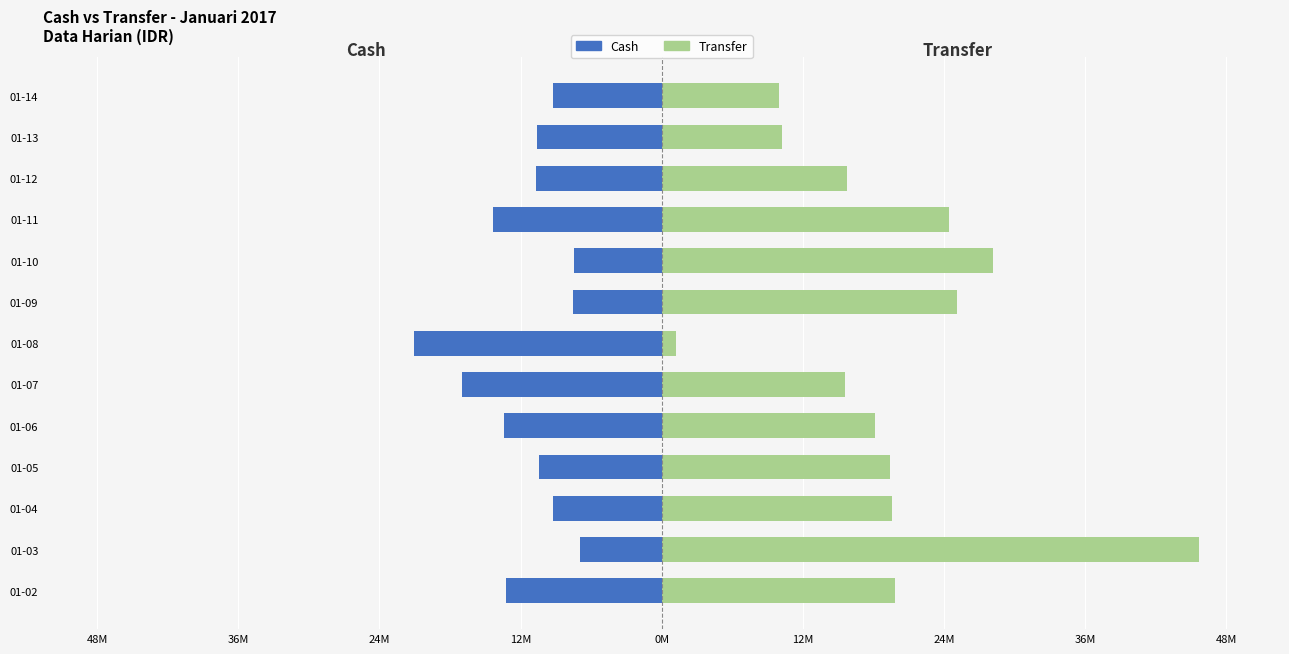

Which series has the largest total across all categories?

Transfer